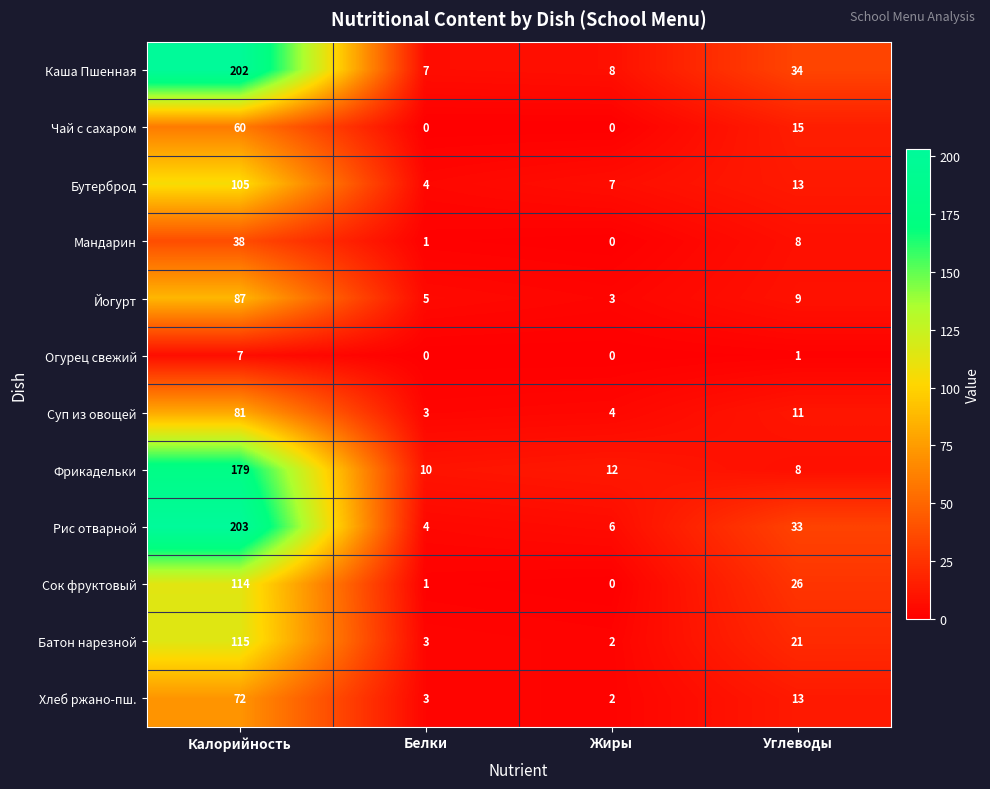

The value of Огурец свежий at Жиры is 3. True or false?

False